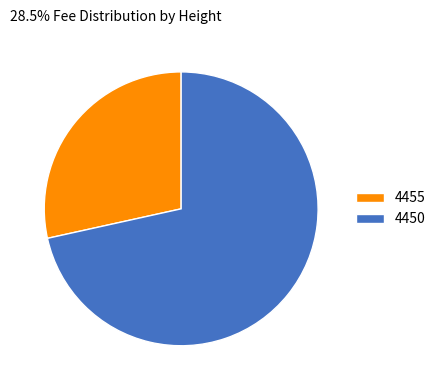

What is the smallest slice in the pie chart?

4455